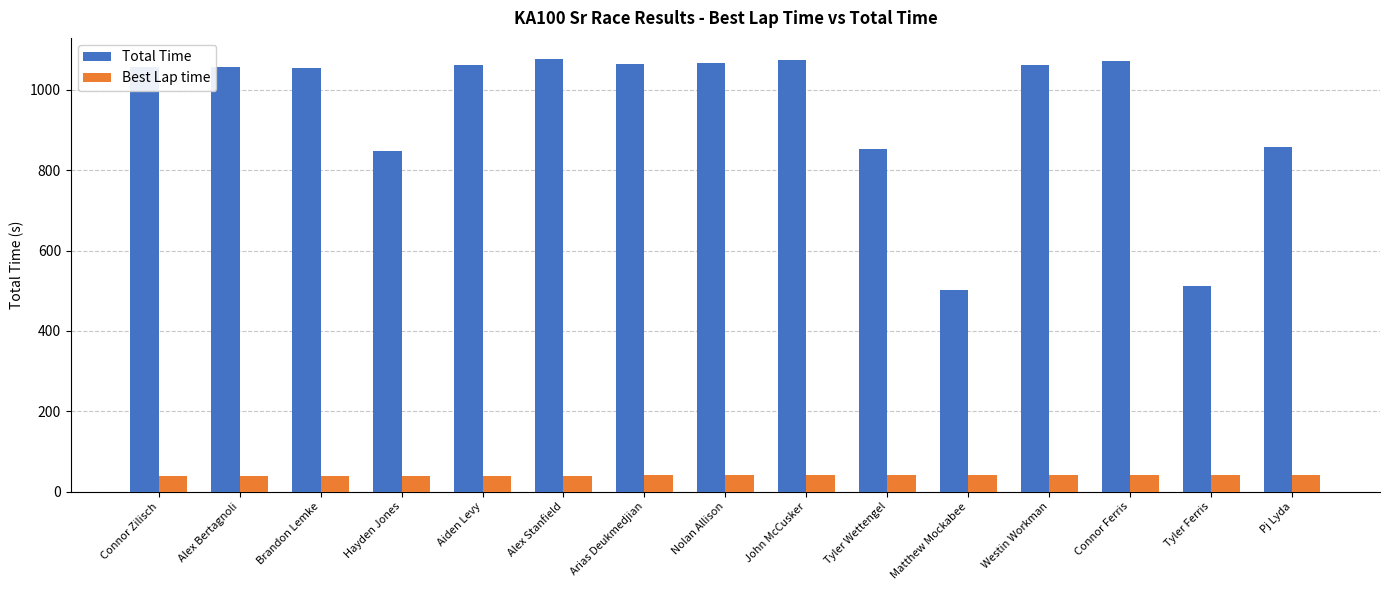

Are the bars grouped side by side (vs. stacked)?

Yes